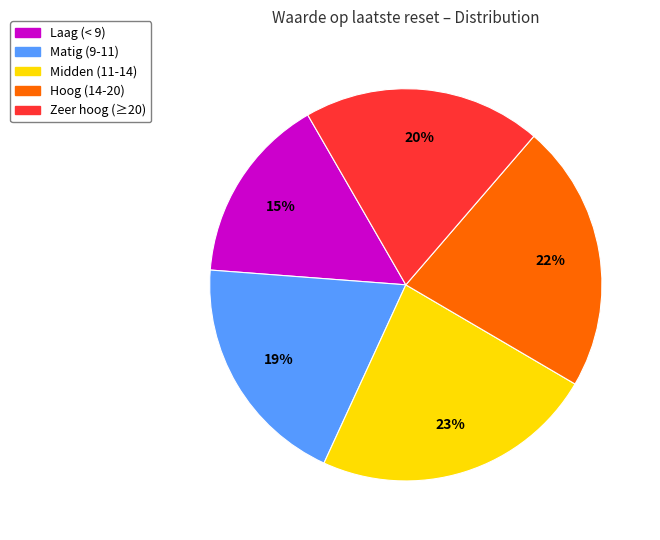

Is there a majority slice in this chart?

No